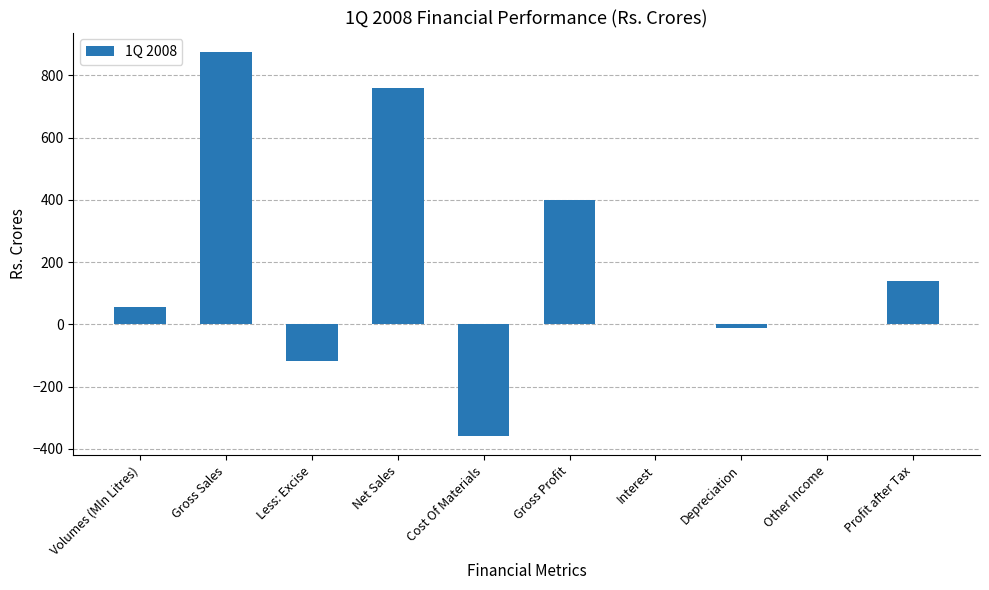

What is the sum of the values at Cost Of Materials and Net Sales?

400.7